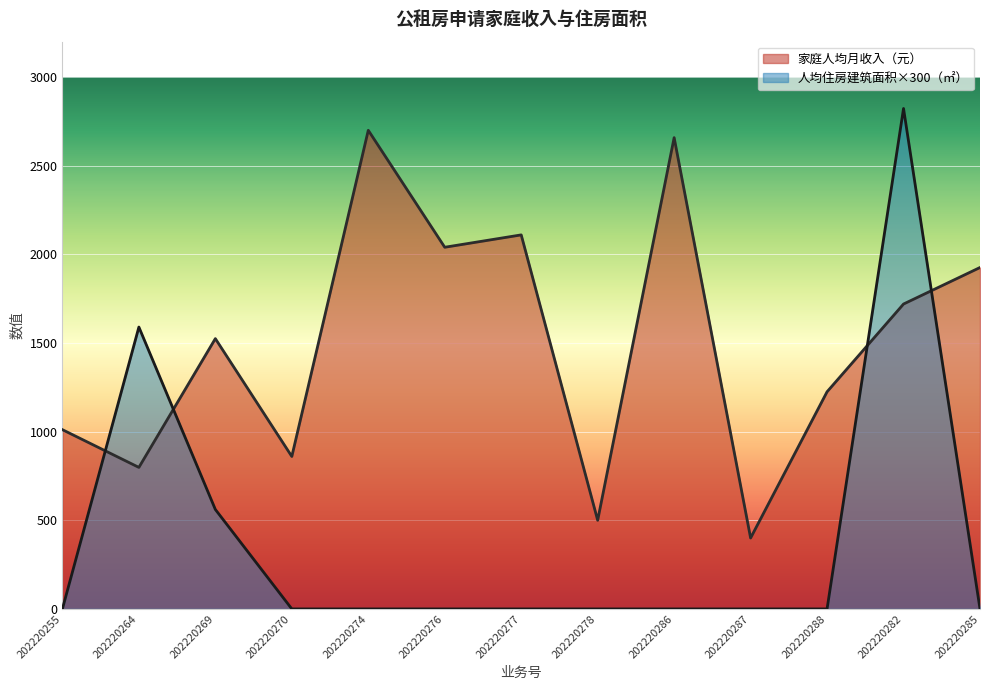

Reading left to right, what are all the values shown in this chart?

家庭人均月收入（元）: 1011.1	798.3	1524.8	860.0	2700.0	2040.2	2110.0	500.0	2658.6	400.0	1225.0	1720.0	1926.0
人均住房建筑面积（㎡）: 0.0	1590.0	561.0	0.0	0.0	0.0	0.0	0.0	0.0	0.0	0.0	2823.0	0.0